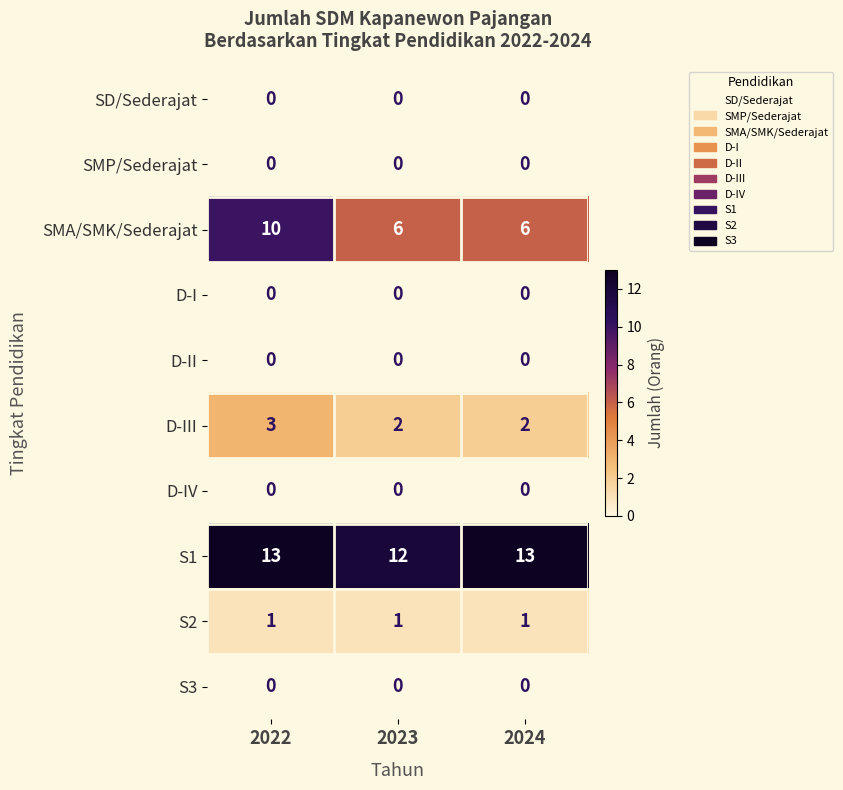

Reading right to left, what are all the values shown in this chart?

SD/Sederajat: 2024=0	2023=0	2022=0
SMP/Sederajat: 2024=0	2023=0	2022=0
SMA/SMK/Sederajat: 2024=6	2023=6	2022=10
D-I: 2024=0	2023=0	2022=0
D-II: 2024=0	2023=0	2022=0
D-III: 2024=2	2023=2	2022=3
D-IV: 2024=0	2023=0	2022=0
S1: 2024=13	2023=12	2022=13
S2: 2024=1	2023=1	2022=1
S3: 2024=0	2023=0	2022=0